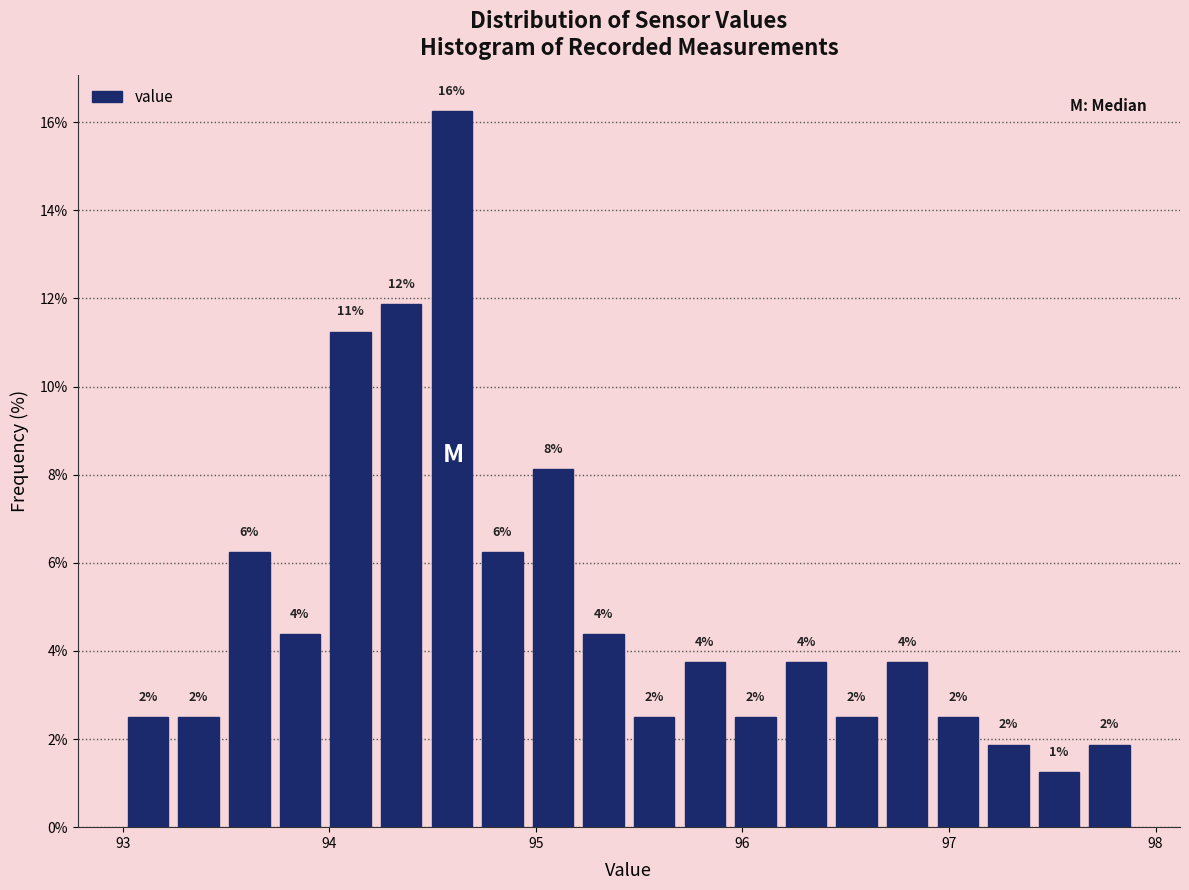

Read against the x-axis, roughly where is the centre of the tallest bar?

94.6